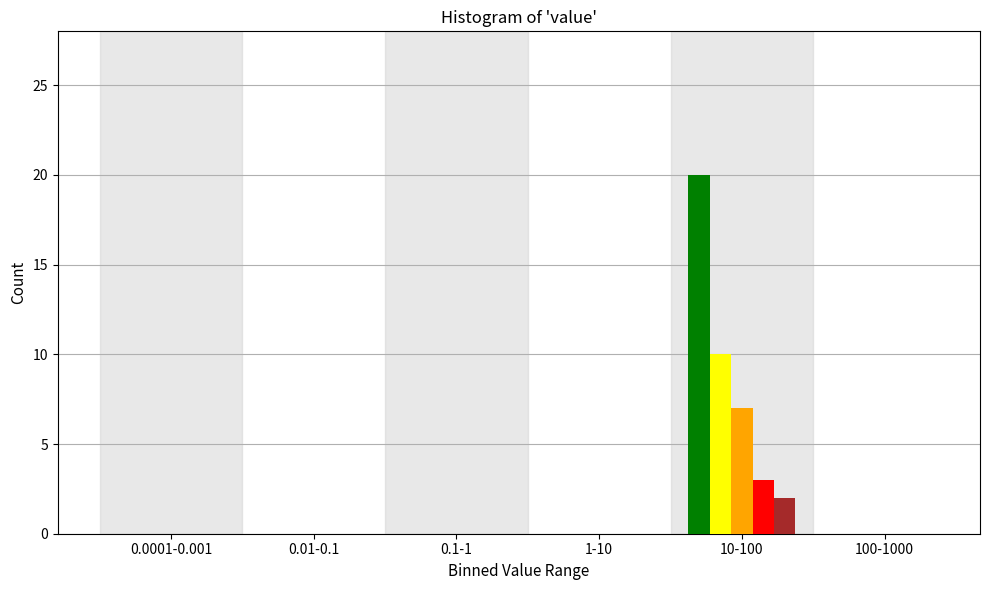

Which category has the highest value across all series?

10-100